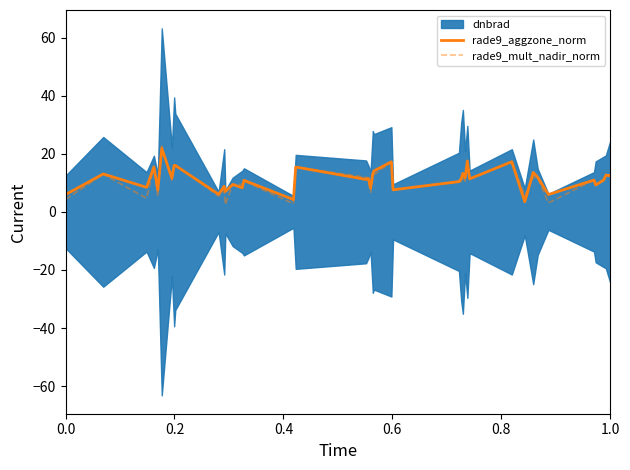

Does the chart display data point markers on the line(s)?

No